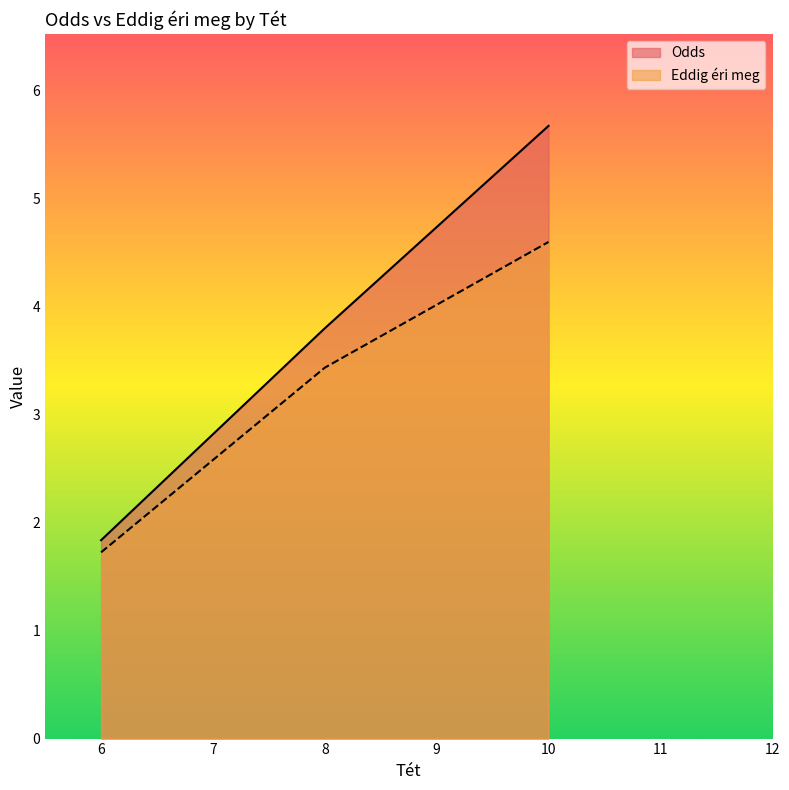

Between 8 and 8, which series saw the biggest shift?

Odds